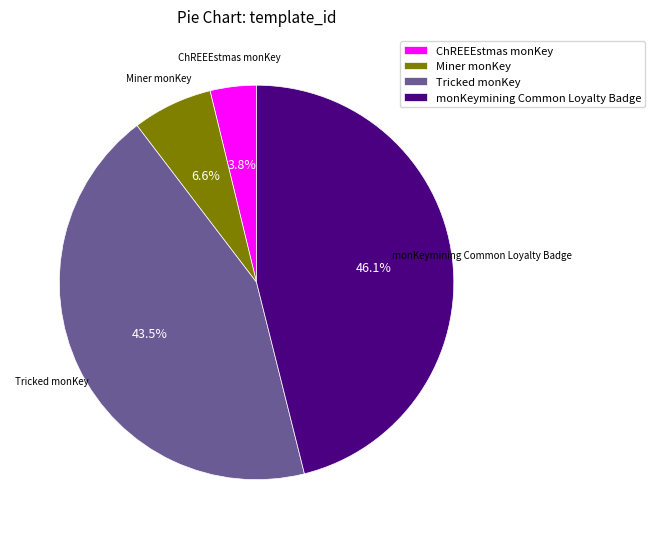

True or false: Miner monKey accounts for 1% of the total.

False